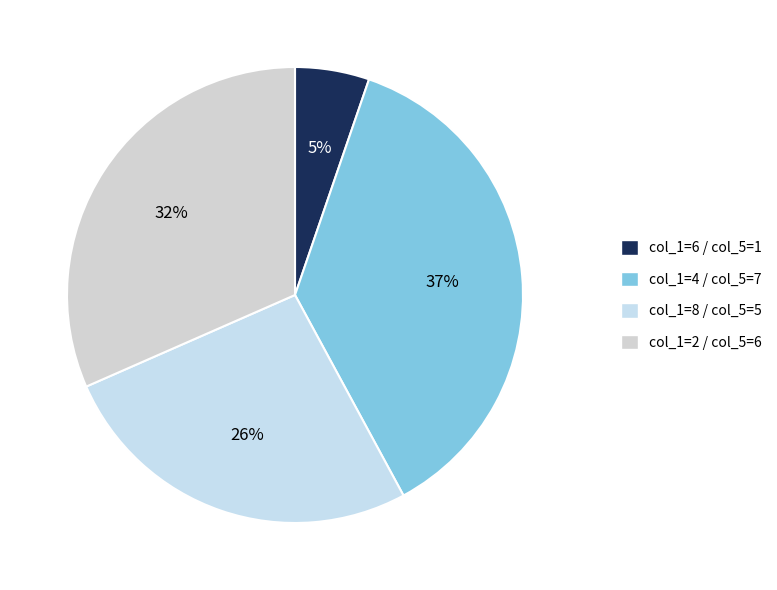

Count the number of slices in the pie.

4